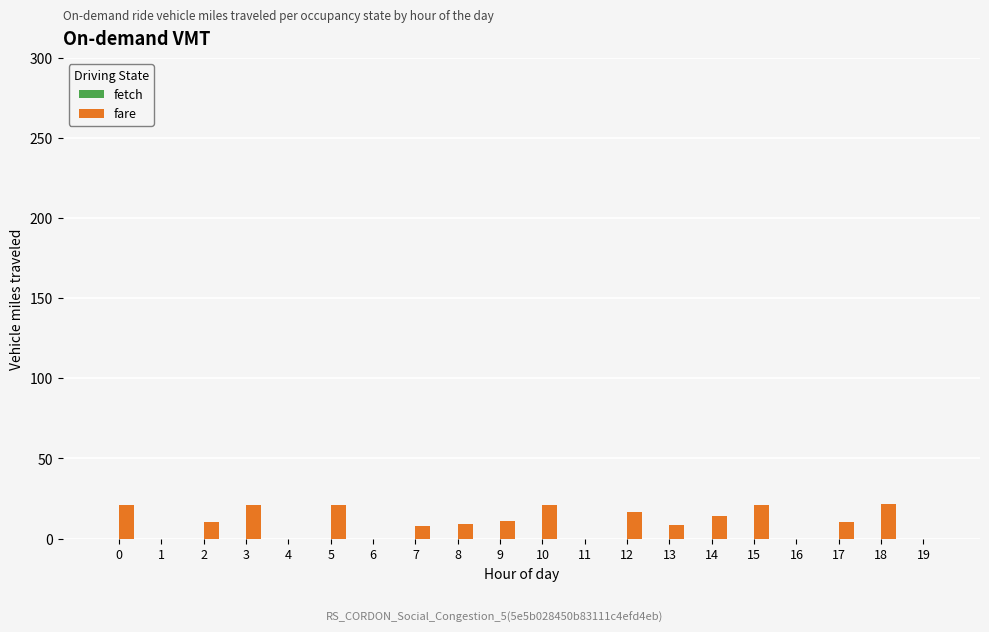

What is the sum of the values at 13 and 19?

8.8